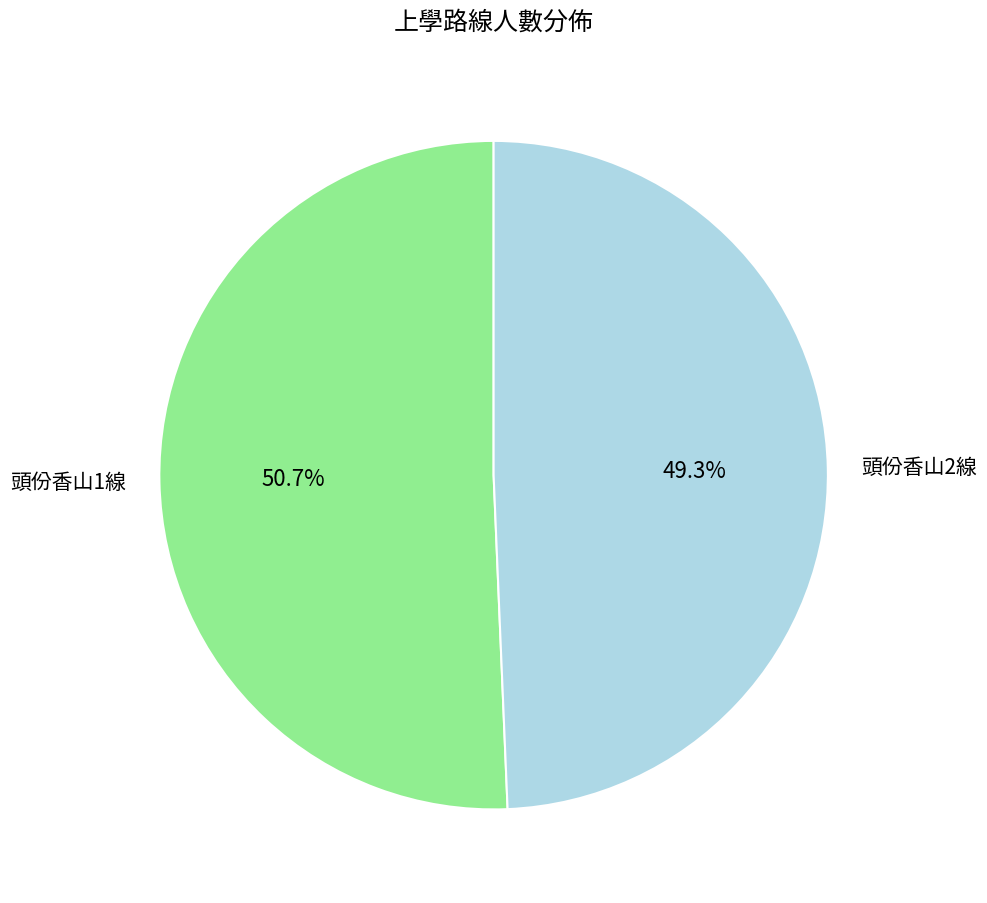

To the nearest percent, what portion does 頭份香山1線 represent?

51%